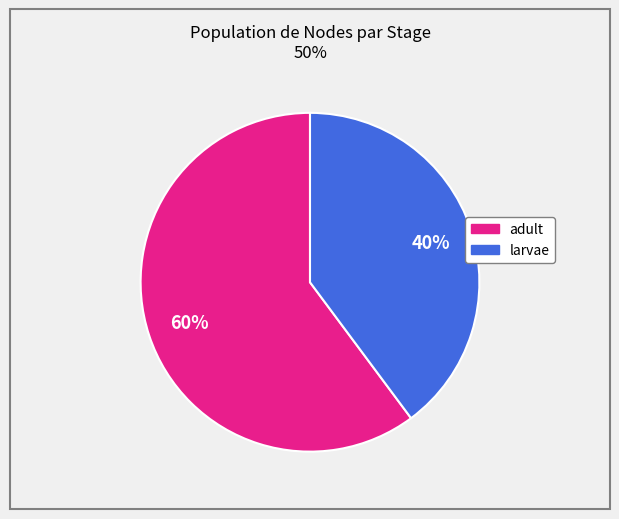

Which has a higher value, larvae or adult?

adult